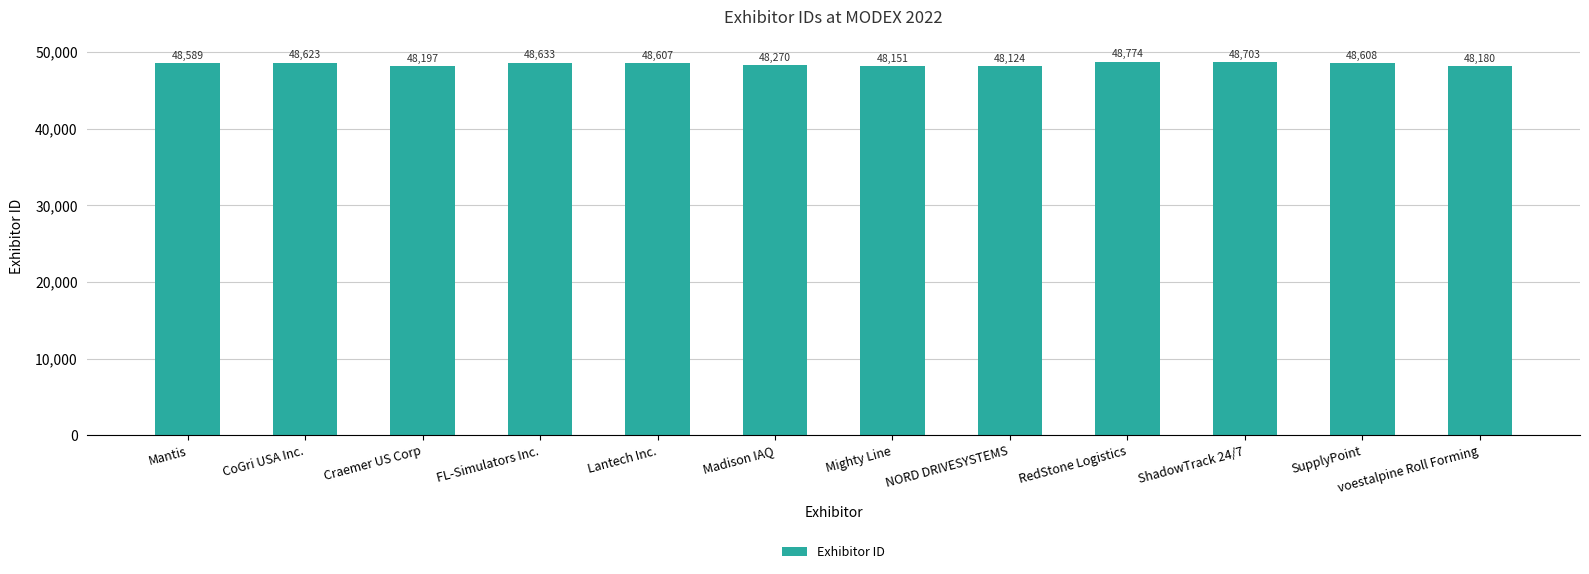

Is it true that the value at Mantis is 26632?

False